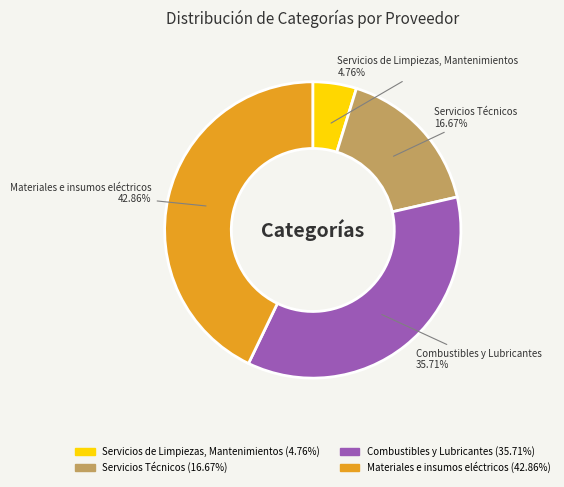

Which category has the smallest portion of the pie?

Servicios de Limpiezas, Mantenimientos